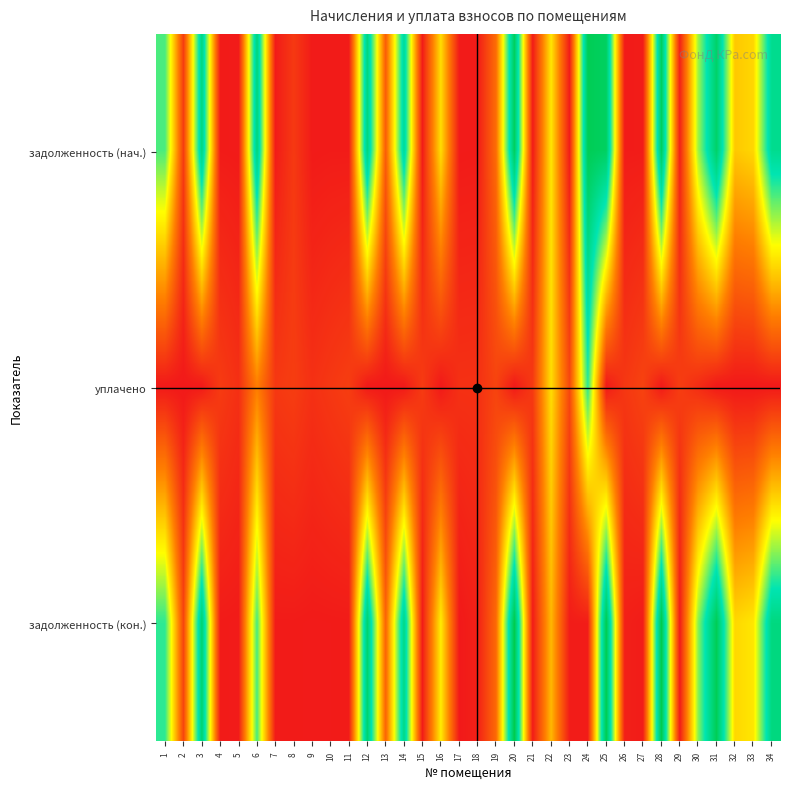

Which series has the largest total across all categories?

задолженность (нач.)